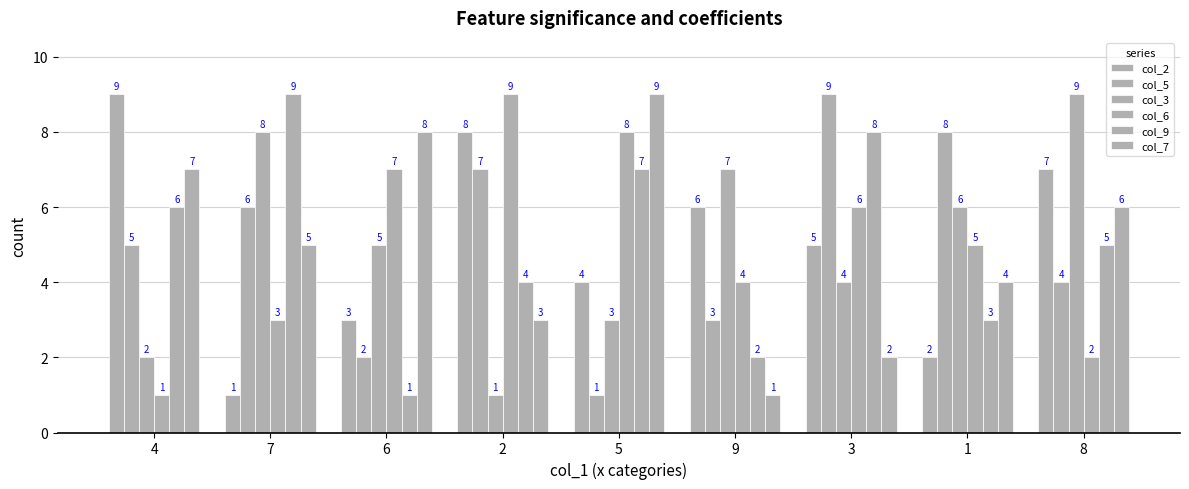

What is the minimum value shown in the chart?

1